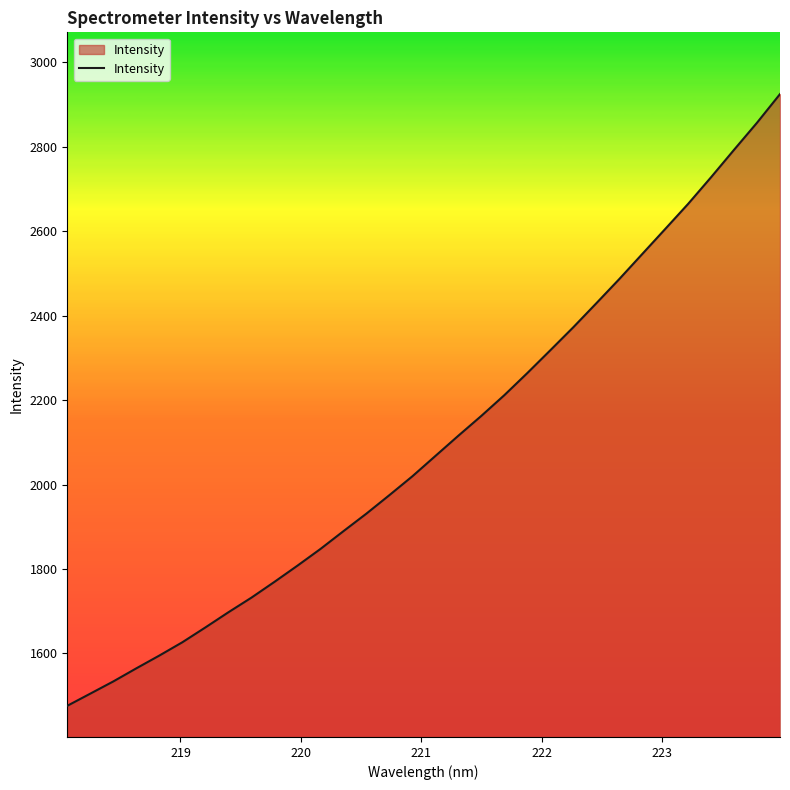

What is the smallest value displayed?

1476.1